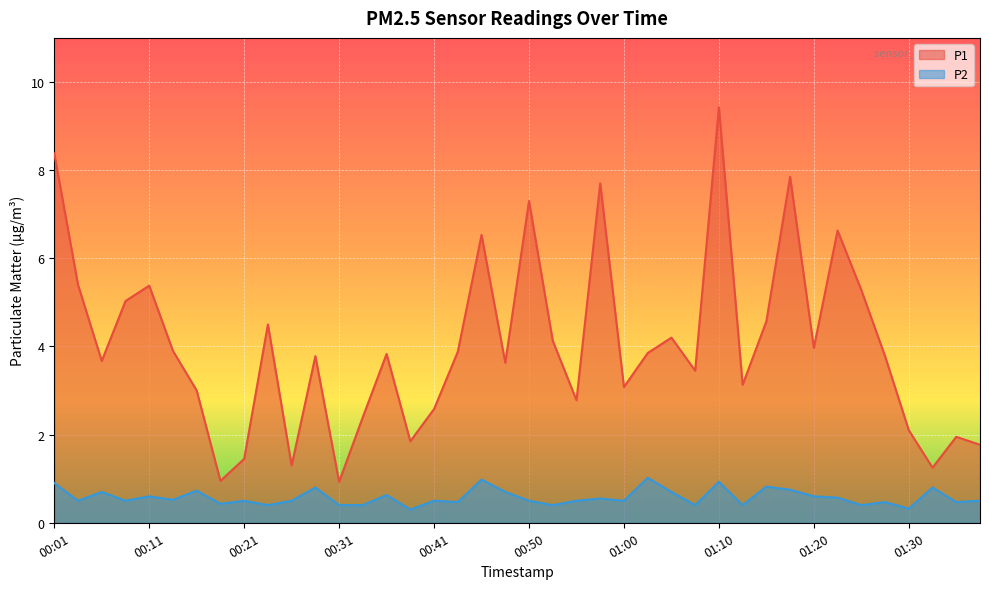

List the series in order of their overall mean, lowest first.

P2, P1